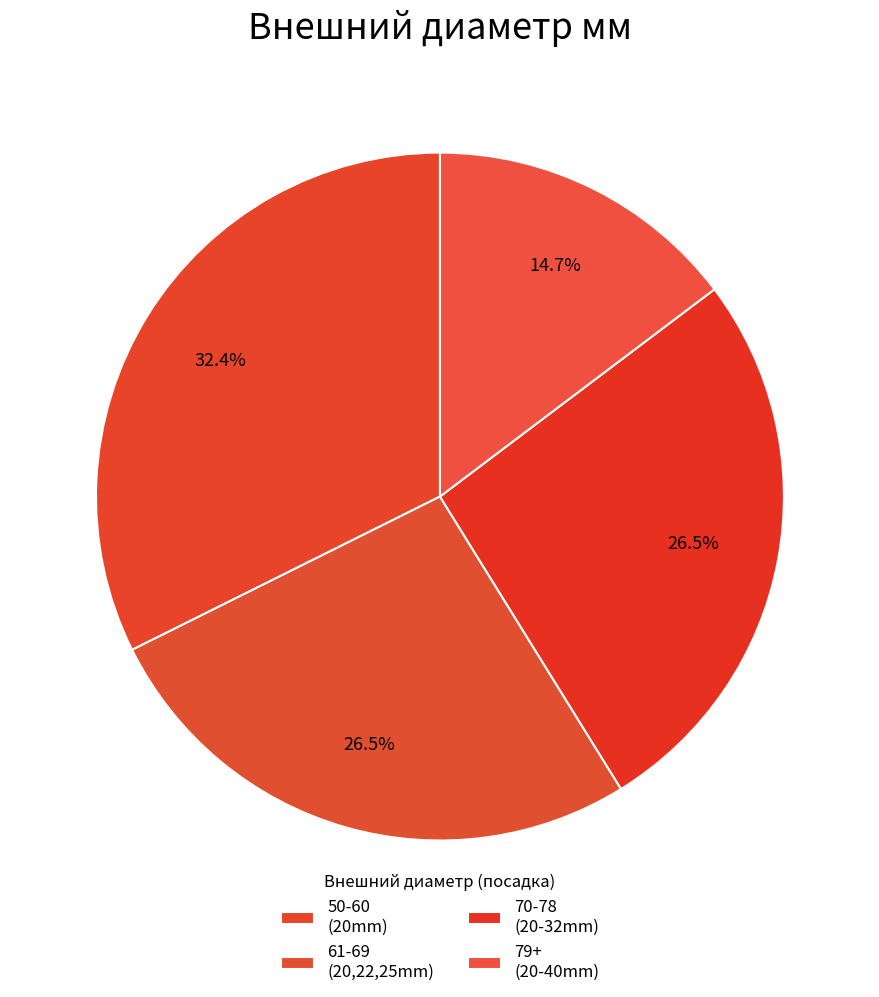

How many segments does this pie chart have?

4